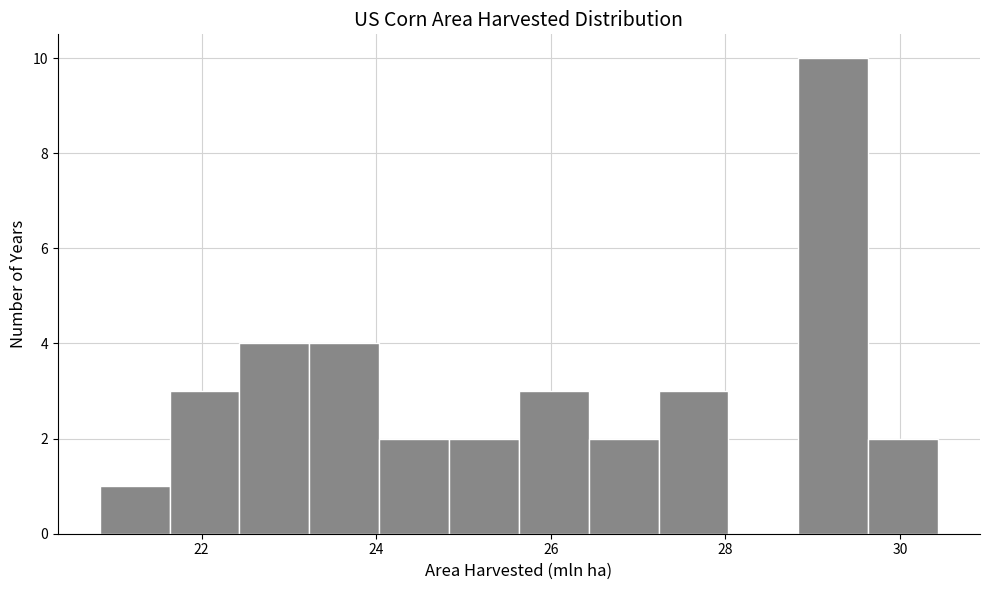

Reading left to right, list every bar in this chart as the range it spans on the x-axis followed by its height. Neither the bar edges nor the heights are printed on the chart, so give them approximately, as read against the axes.

20.8 to 21.6: 1
21.6 to 22.4: 3
22.4 to 23.2: 4
23.2 to 24.0: 4
24.0 to 24.8: 2
24.8 to 25.6: 2
25.6 to 26.4: 3
26.4 to 27.2: 2
27.2 to 28.0: 3
28.0 to 28.8: 0
28.8 to 29.6: 10
29.6 to 30.4: 2